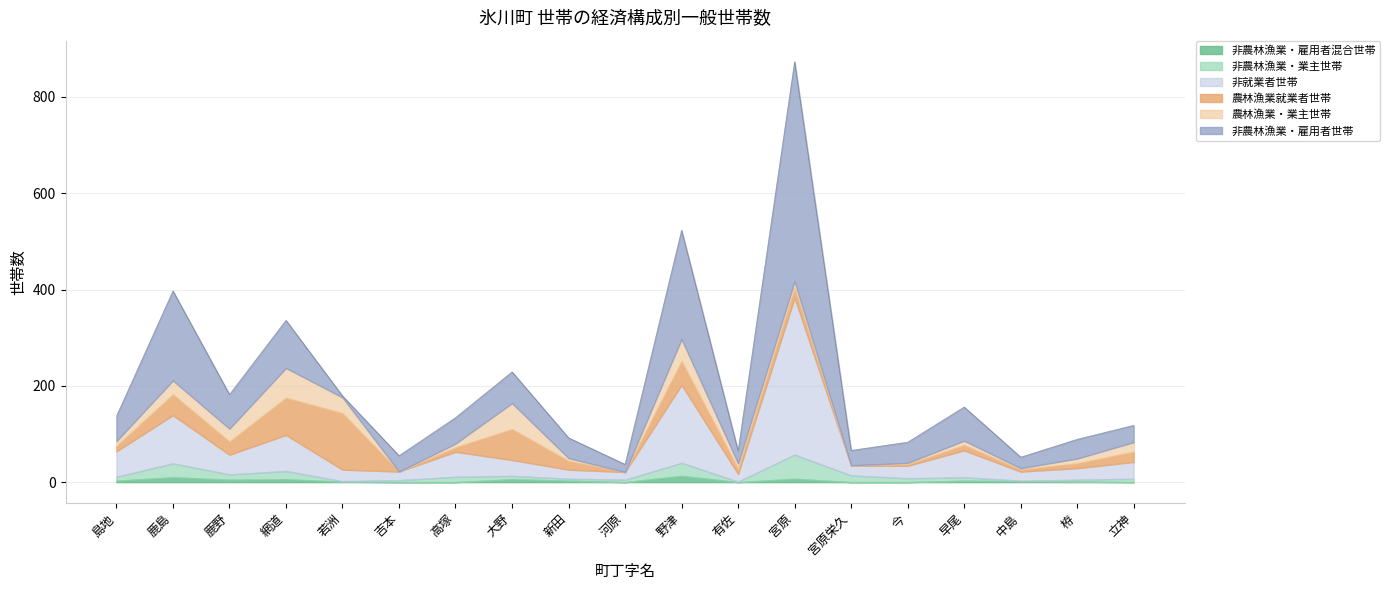

Is it true that 非農林漁業・雇用者世帯 equals 54 at 高塚?

True